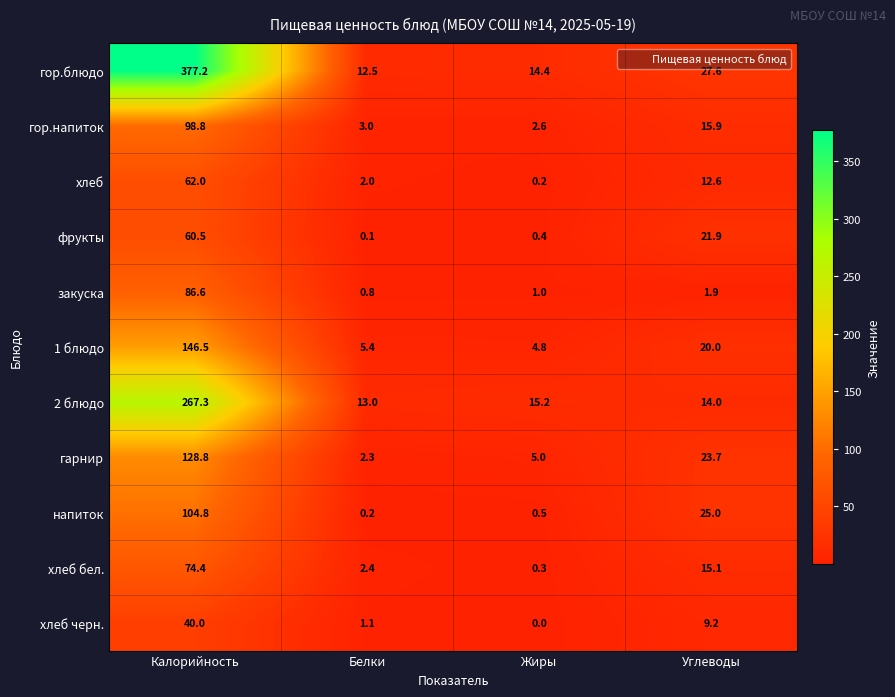

Rank the series at Белки from highest to lowest value.

2 блюдо, гор.блюдо, 1 блюдо, гор.напиток, хлеб бел., гарнир, хлеб, хлеб черн., закуска, напиток, фрукты